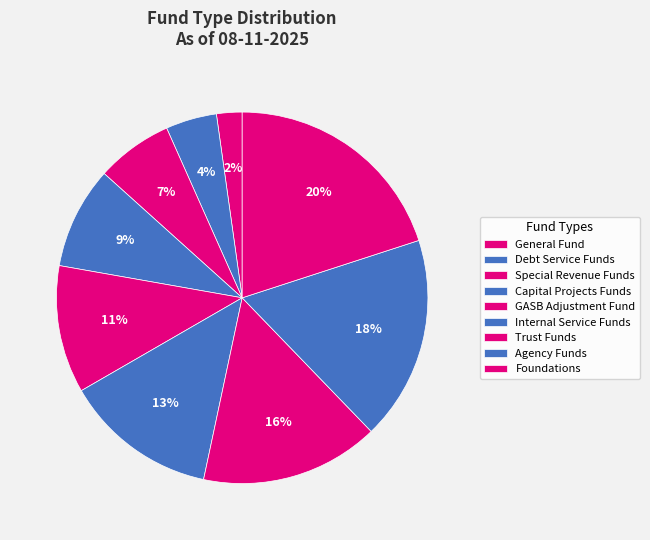

What is the ratio of the value at Foundations to the value at Capital Projects Funds?

2.2